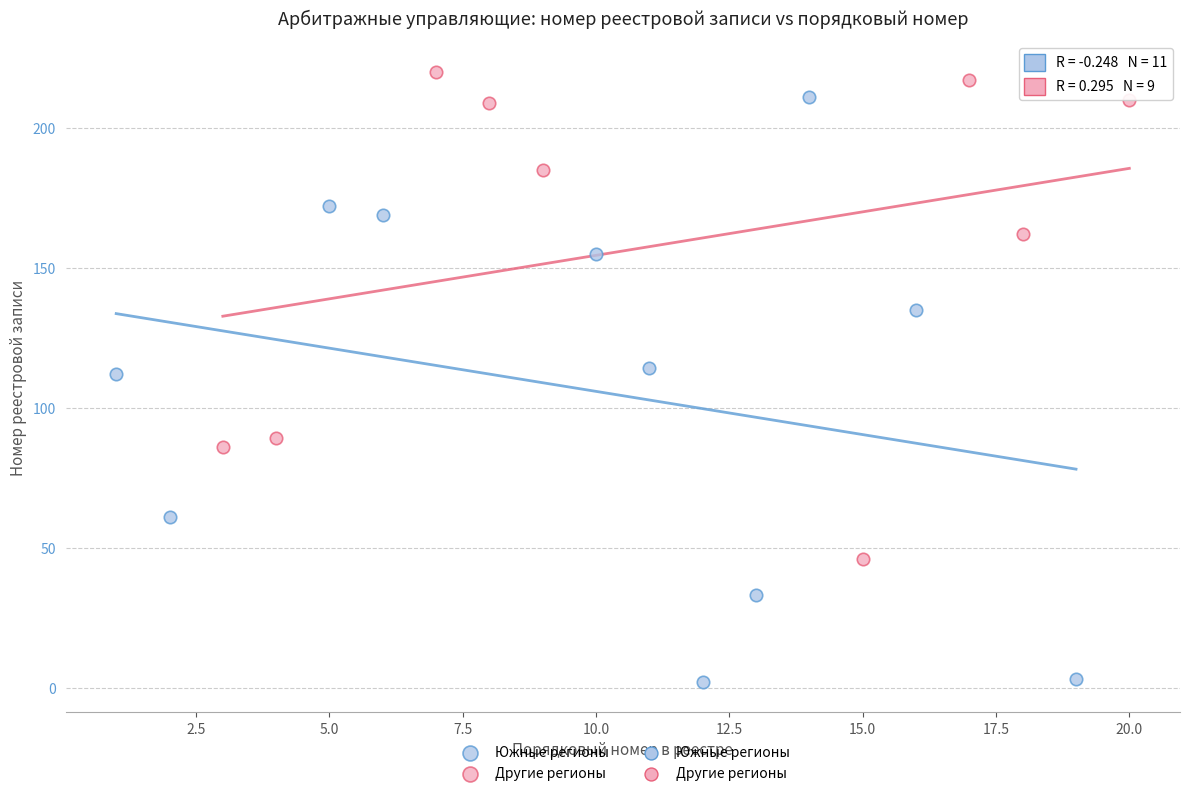

Which series has the largest Y range (max minus min)?

Южные регионы